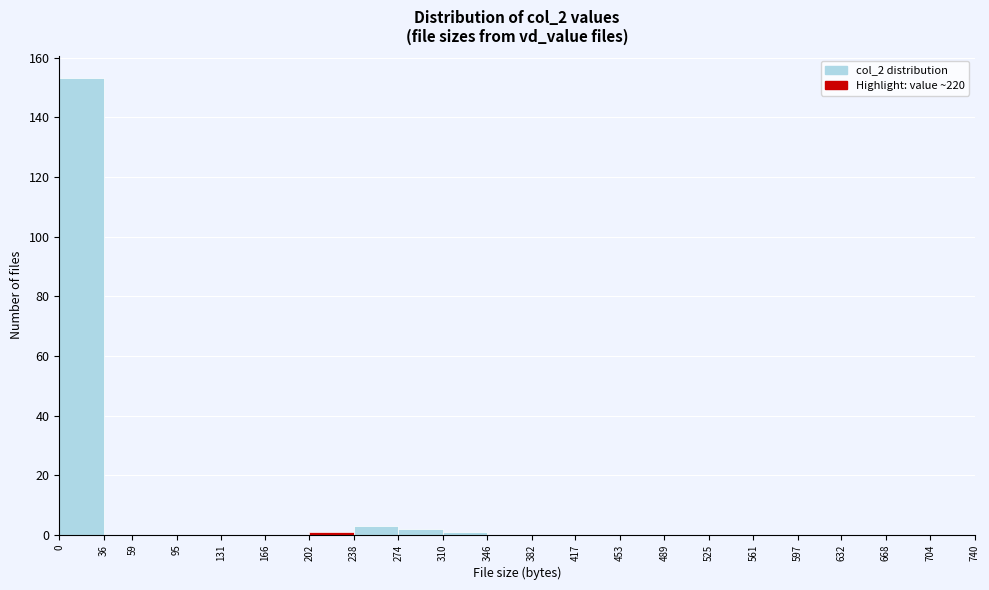

Reading left to right, transcribe this chart: for each bar, give the range it covers on the x-axis and its height. The values are not printed on the chart, so give them approximately, as read against the axis.

0 to 36: 154
36 to 59: 0
59 to 95: 0
95 to 131: 0
131 to 166: 0
166 to 202: 0
202 to 238: under 2
238 to 274: 4
274 to 310: 2
310 to 346: under 2
346 to 382: 0
382 to 417: 0
417 to 453: 0
453 to 489: 0
489 to 525: 0
525 to 561: 0
561 to 597: 0
597 to 632: 0
632 to 668: 0
668 to 704: 0
704 to 740: 0